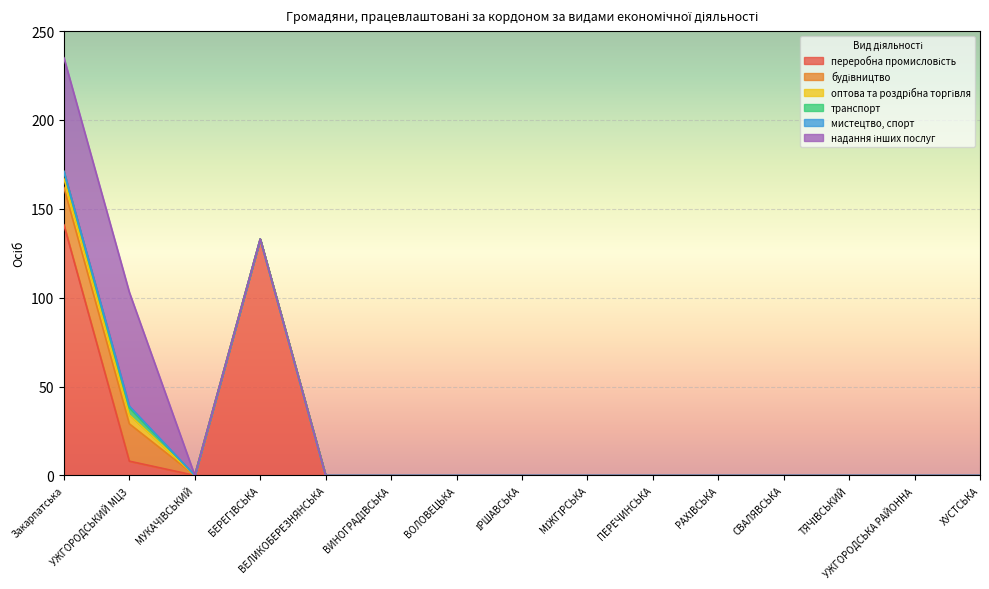

True or false: транспорт and будівництво cross at least once.

False